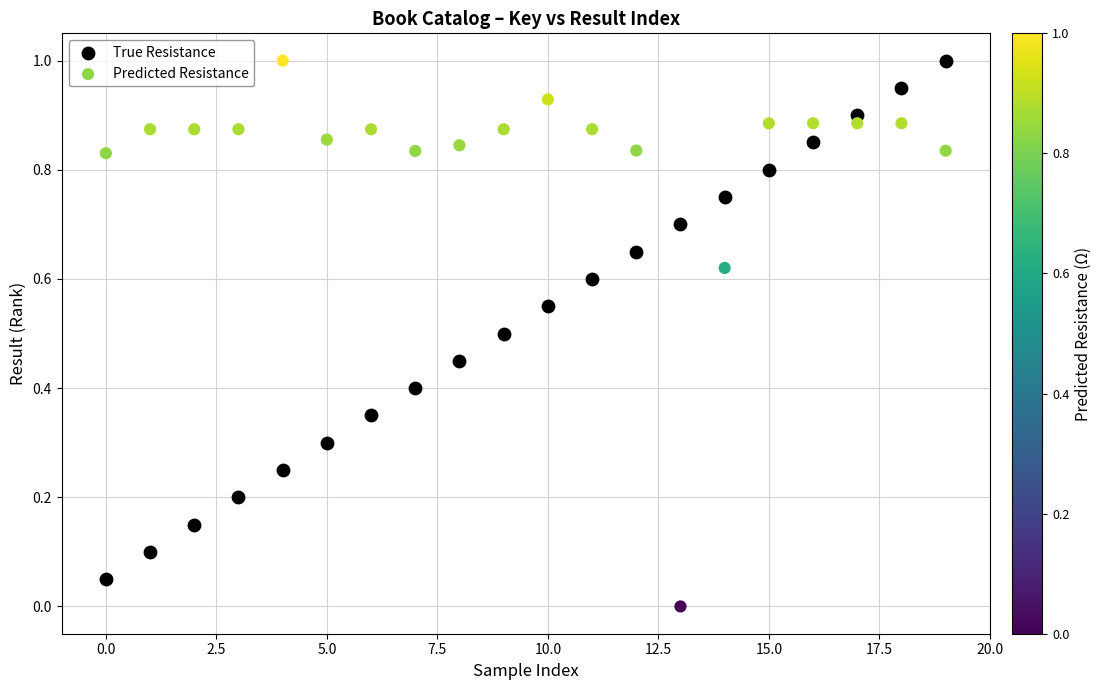

Which series reaches the minimum Y coordinate?

Predicted Resistance